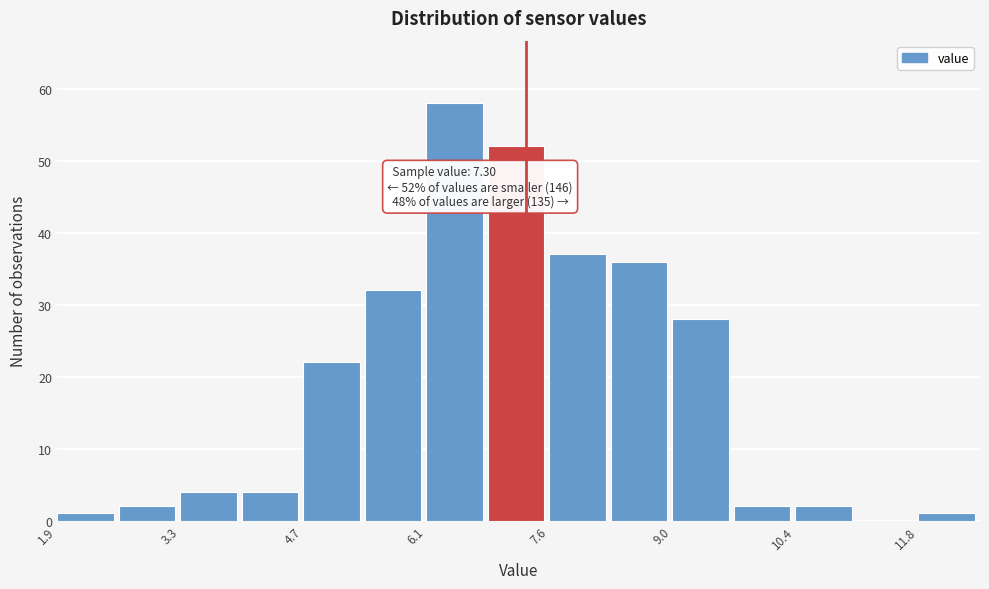

Read against the x-axis, roughly where is the centre of the tallest bar?

6.4